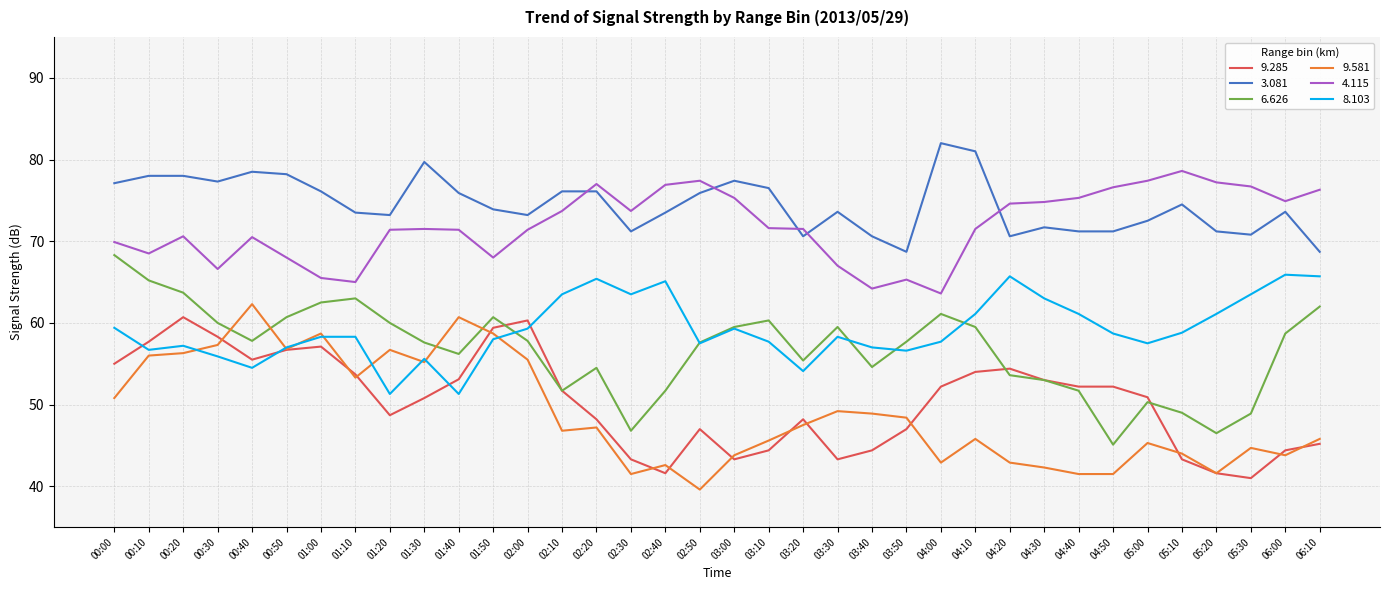

Is it true that 9.581 equals 21.5 at 01:50?

False